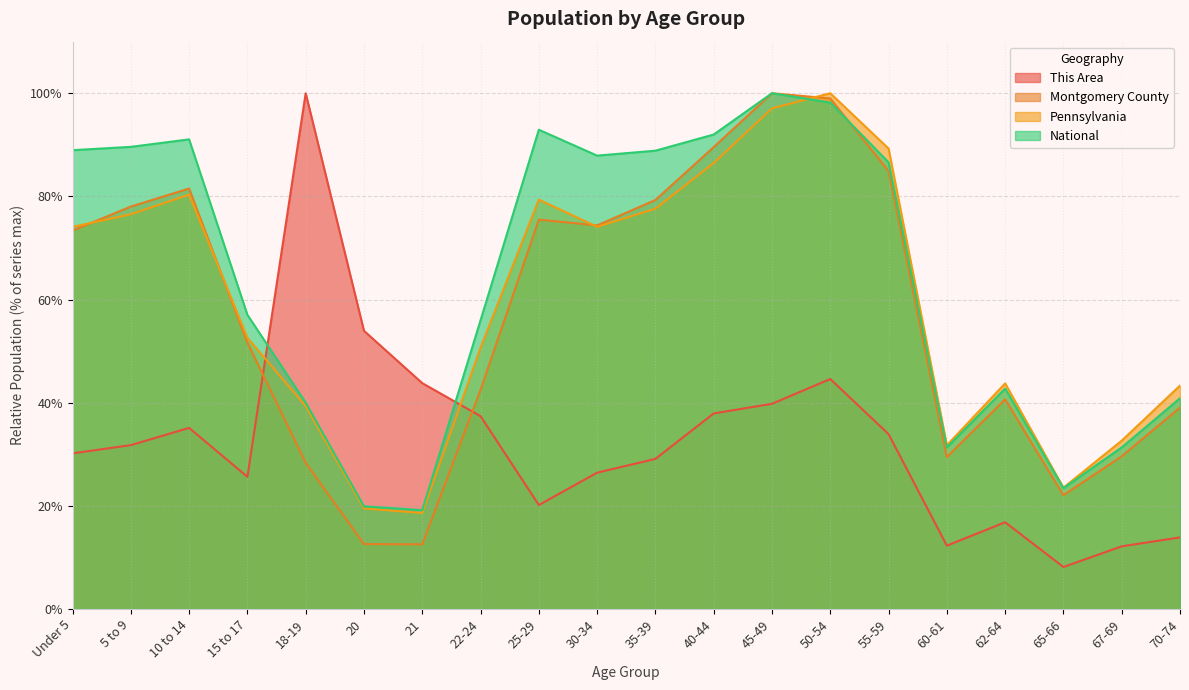

In This Area, how many points are lower than both neighbors (excluding endpoints)?

4